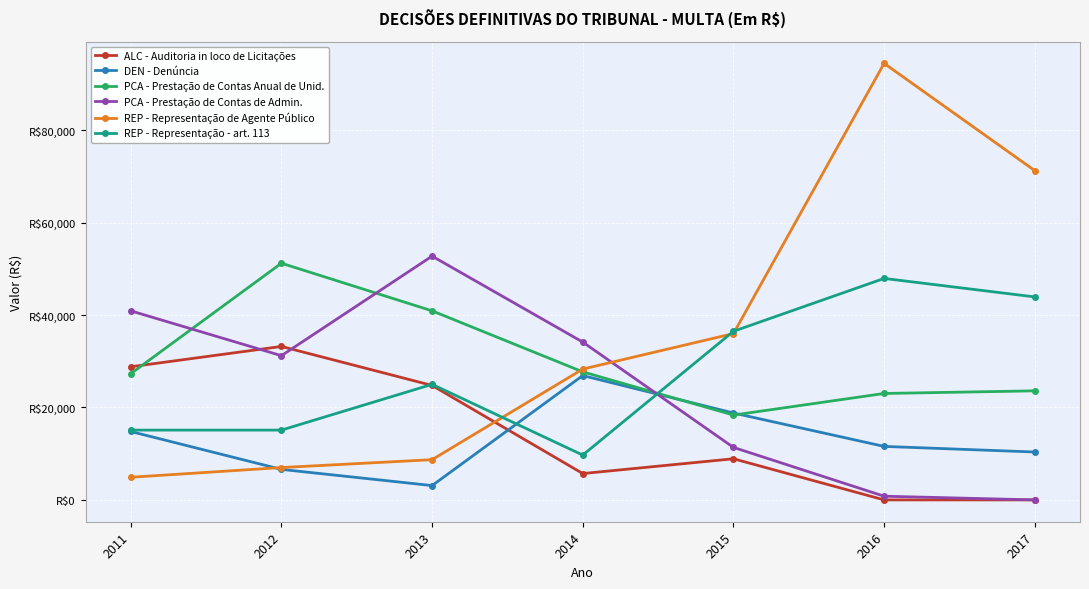

What is the total value across all series at 2014?

132441.8